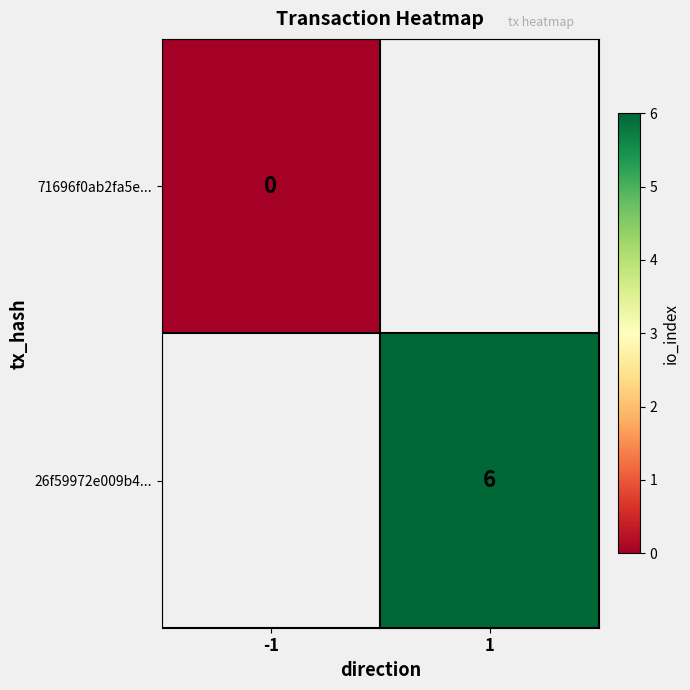

Which has a higher value, -1 or 1?

1